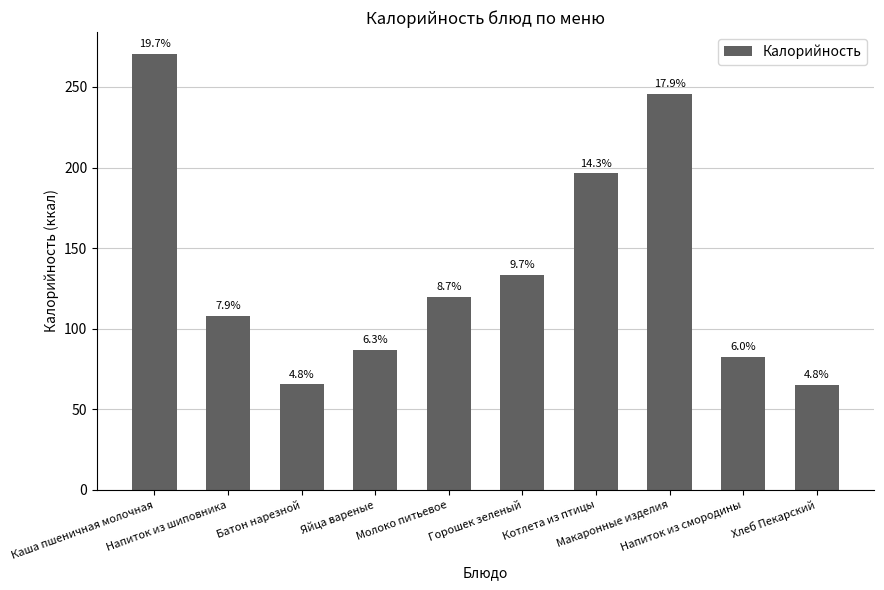

Read the value at Котлета из птицы.

196.4